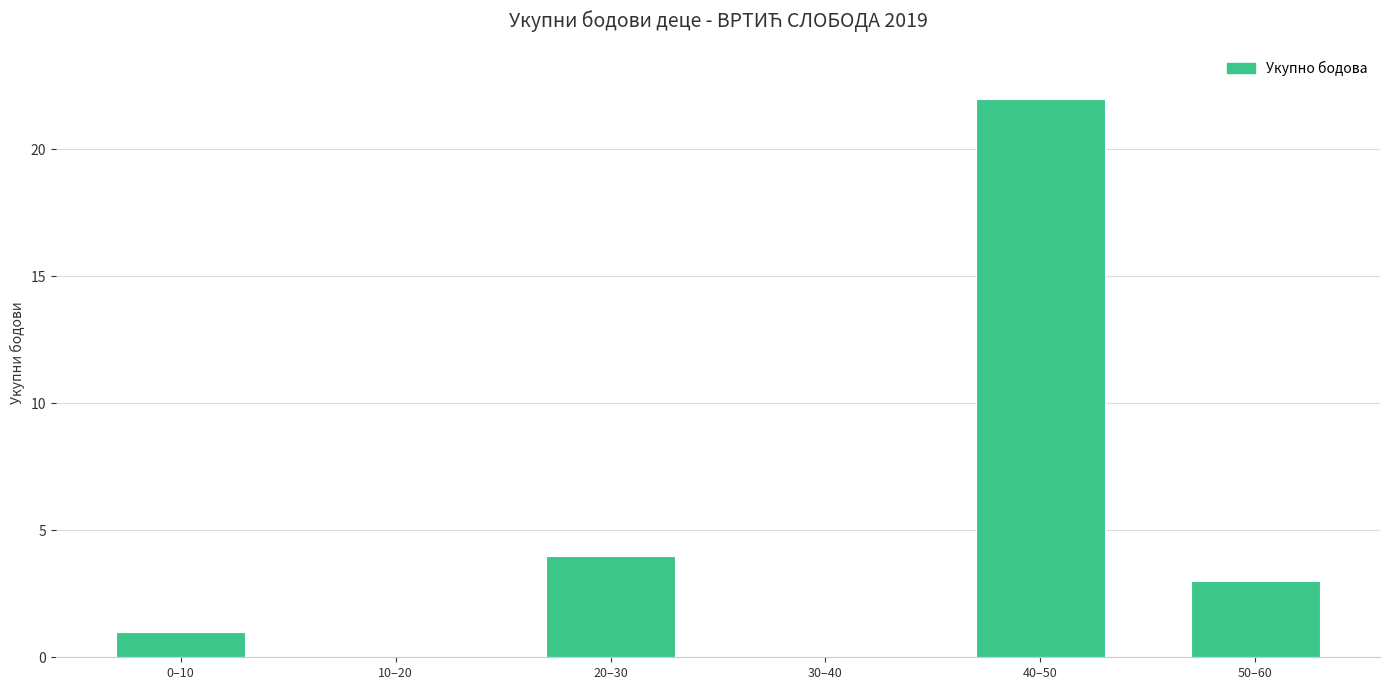

Reading left to right, what are all the values shown in this chart?

0–10=1	10–20=0	20–30=4	30–40=0	40–50=22	50–60=3